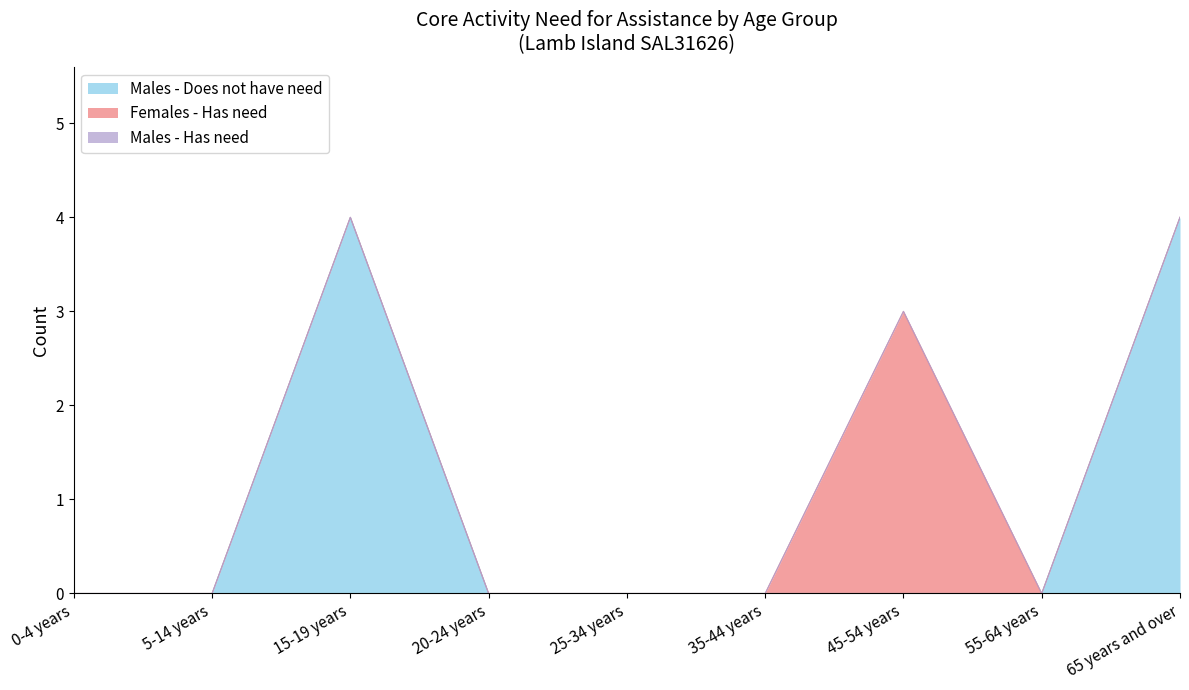

True or false: Males - Does not have need and Males - Has need intersect in this chart.

False